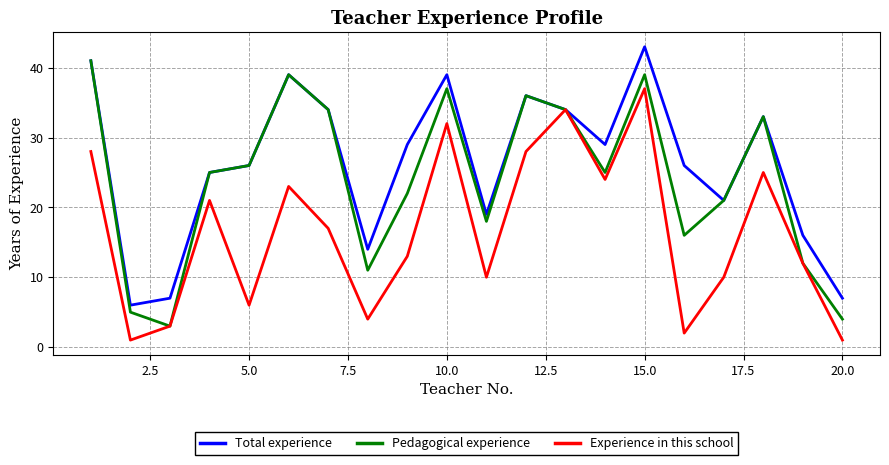

Rank the series by their maximum value, from lowest to highest.

Experience in this school, Pedagogical experience, Total experience